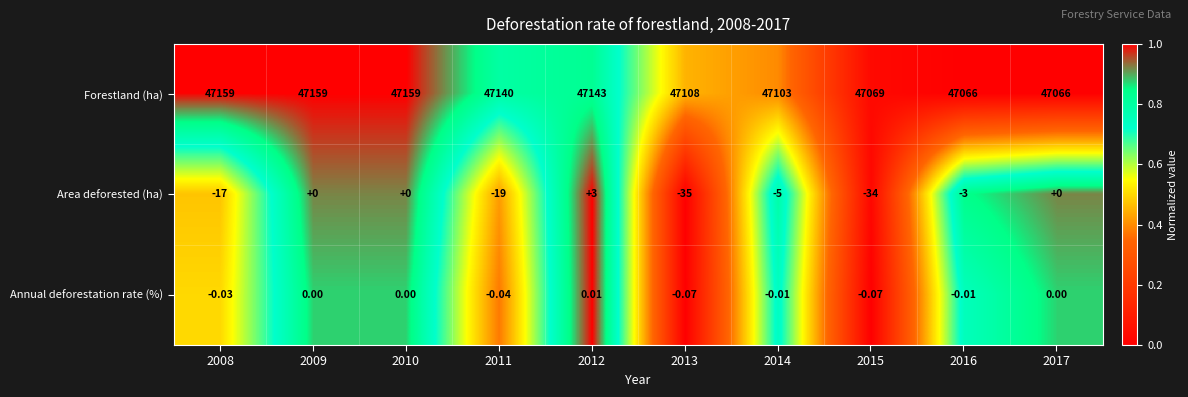

Which series has the largest range (max minus min)?

Forestland (ha)